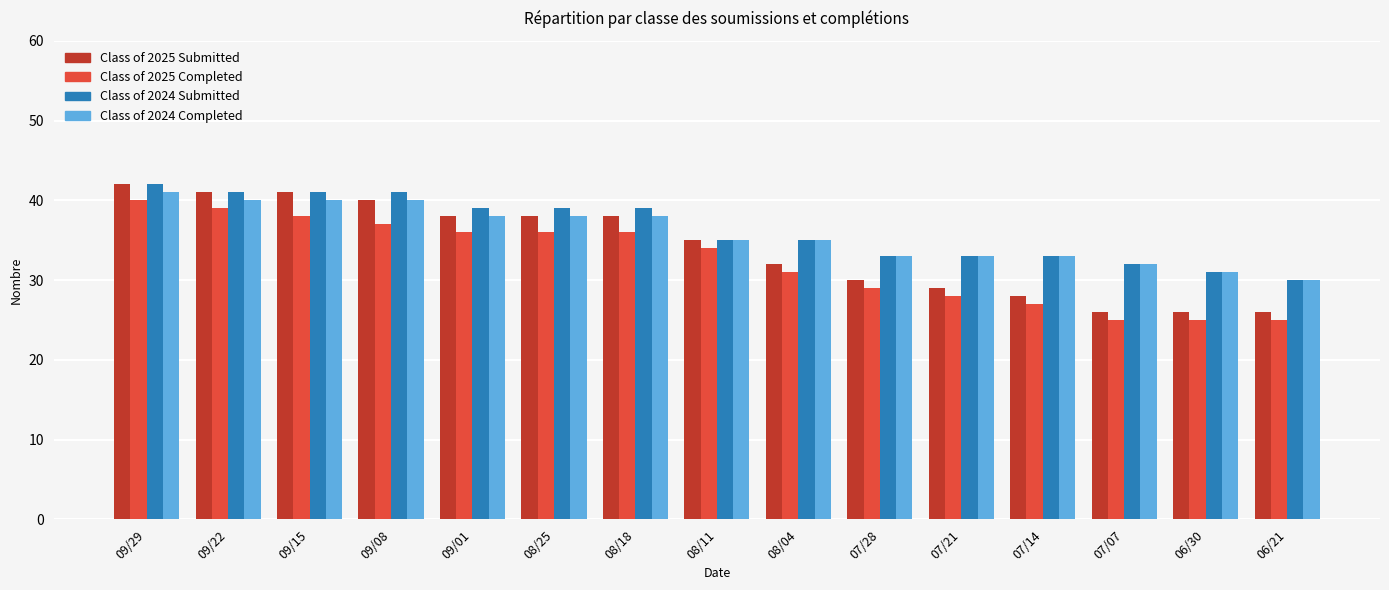

Reading left to right, what are all the values shown in this chart?

Class of 2025 Submitted: 09/29=42	09/22=41	09/15=41	09/08=40	09/01=38	08/25=38	08/18=38	08/11=35	08/04=32	07/28=30	07/21=29	07/14=28	07/07=26	06/30=26	06/21=26
Class of 2025 Completed: 09/29=40	09/22=39	09/15=38	09/08=37	09/01=36	08/25=36	08/18=36	08/11=34	08/04=31	07/28=29	07/21=28	07/14=27	07/07=25	06/30=25	06/21=25
Class of 2024 Submitted: 09/29=42	09/22=41	09/15=41	09/08=41	09/01=39	08/25=39	08/18=39	08/11=35	08/04=35	07/28=33	07/21=33	07/14=33	07/07=32	06/30=31	06/21=30
Class of 2024 Completed: 09/29=41	09/22=40	09/15=40	09/08=40	09/01=38	08/25=38	08/18=38	08/11=35	08/04=35	07/28=33	07/21=33	07/14=33	07/07=32	06/30=31	06/21=30